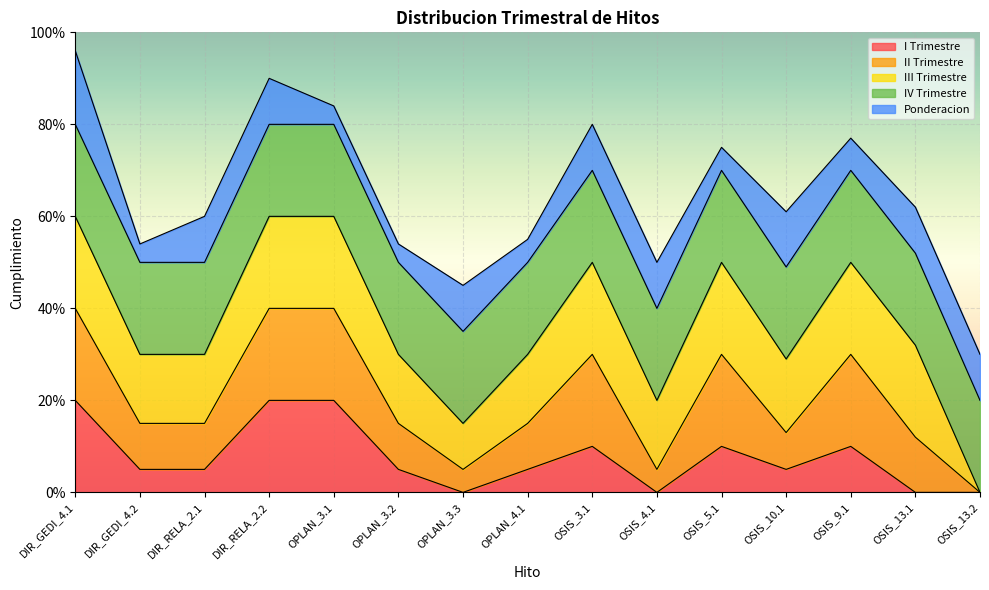

Which category has the highest value in the III Trimestre series?

DIR_GEDI_4.1